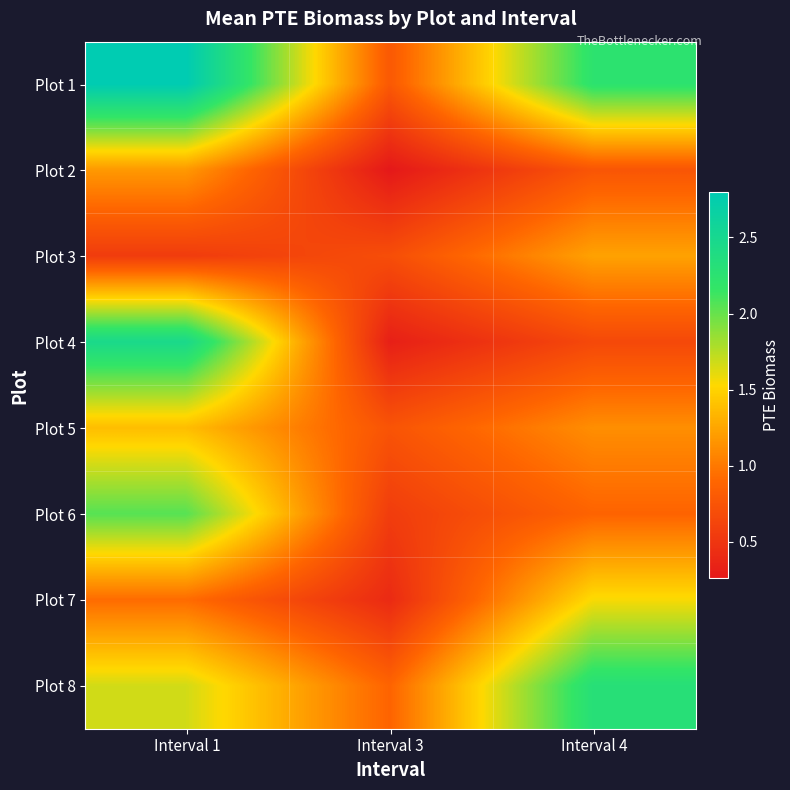

Rank the series at Interval 4 from highest to lowest value.

Plot 8, Plot 1, Plot 7, Plot 3, Plot 5, Plot 6, Plot 2, Plot 4